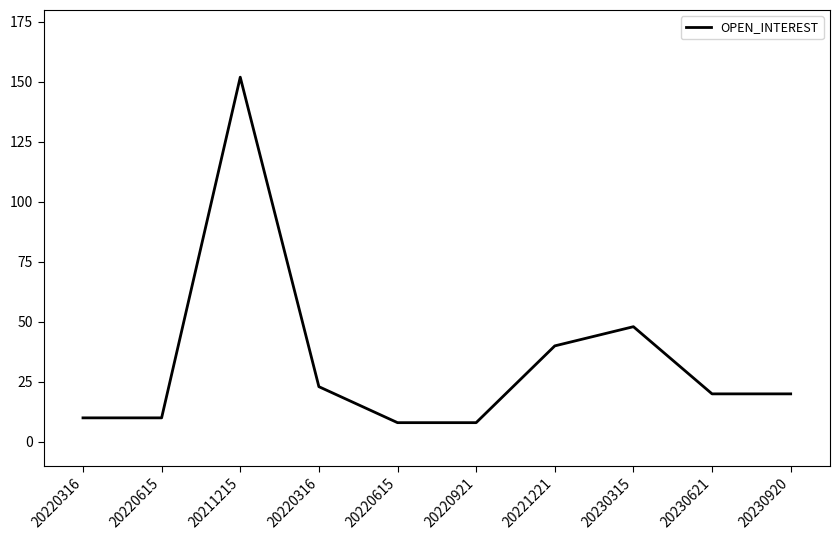

How many lines are shown in the chart?

1